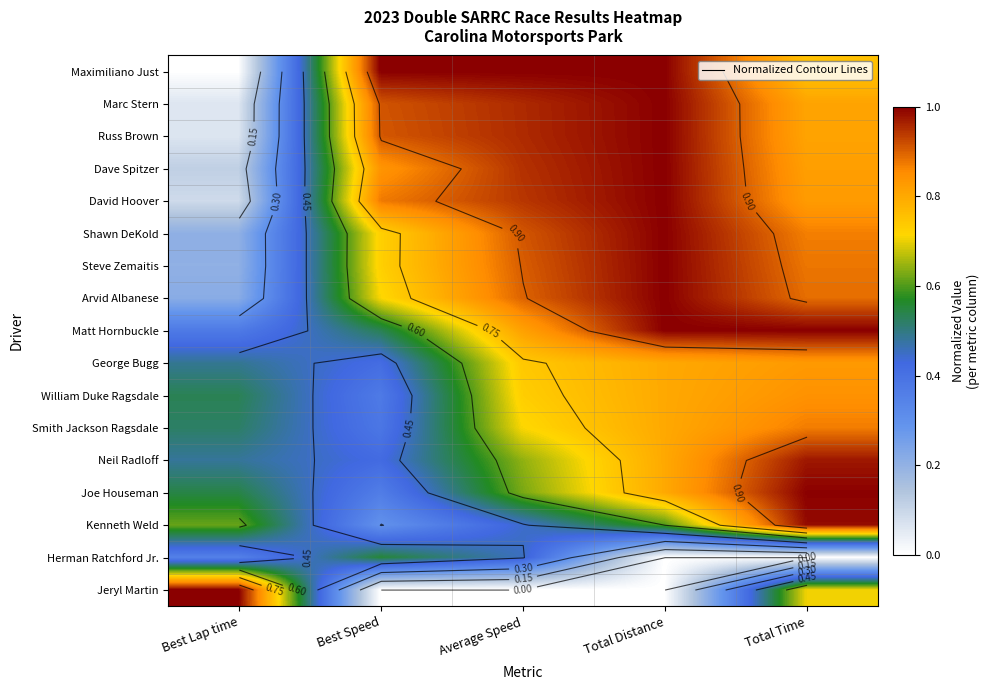

What is the lowest value of the Matt Hornbuckle series?

0.4